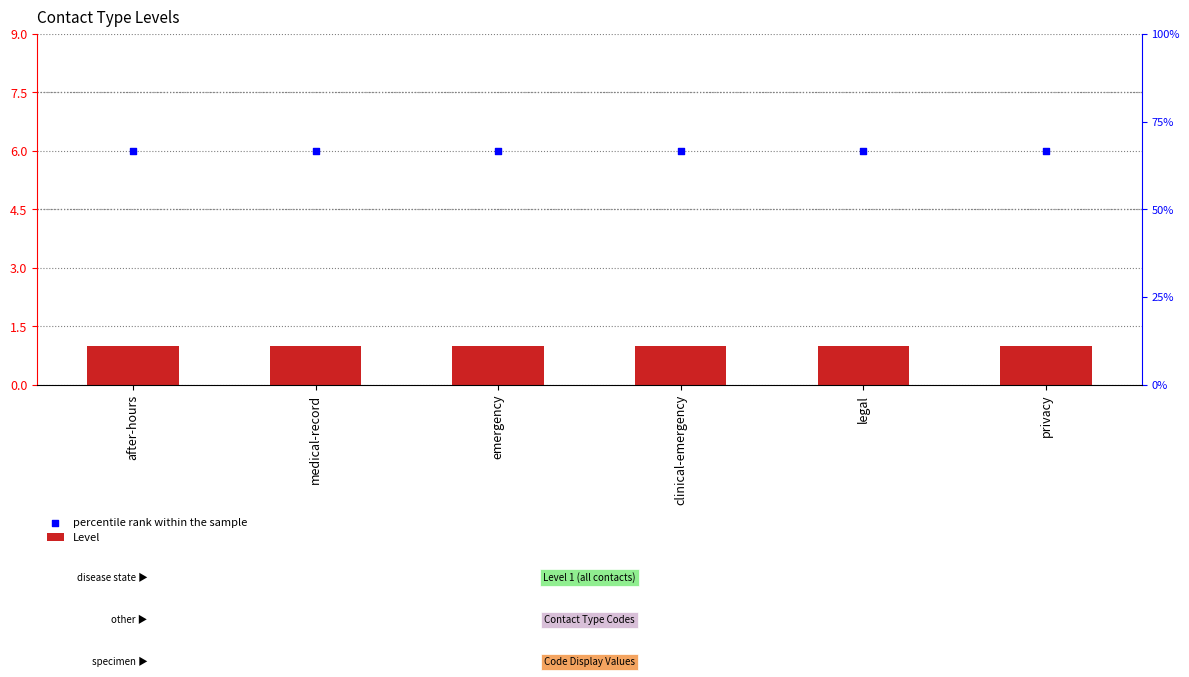

At how many categories does at least one series exceed 3?

6